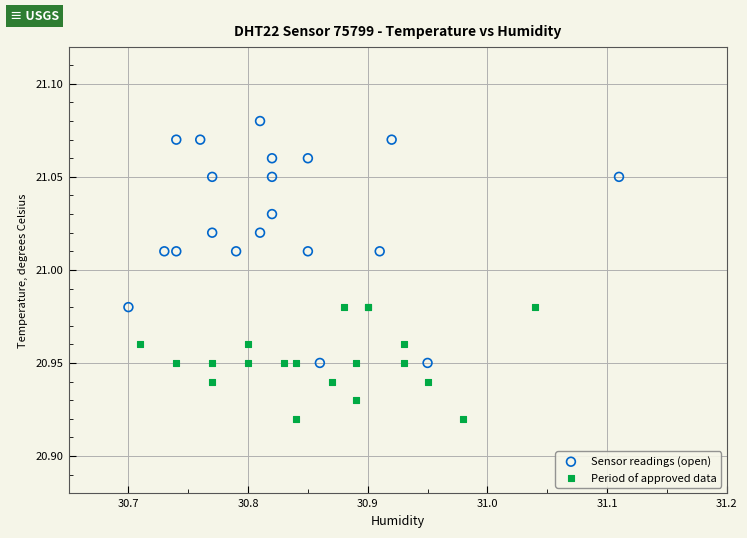

Which series reaches the minimum Y coordinate?

Period of approved data